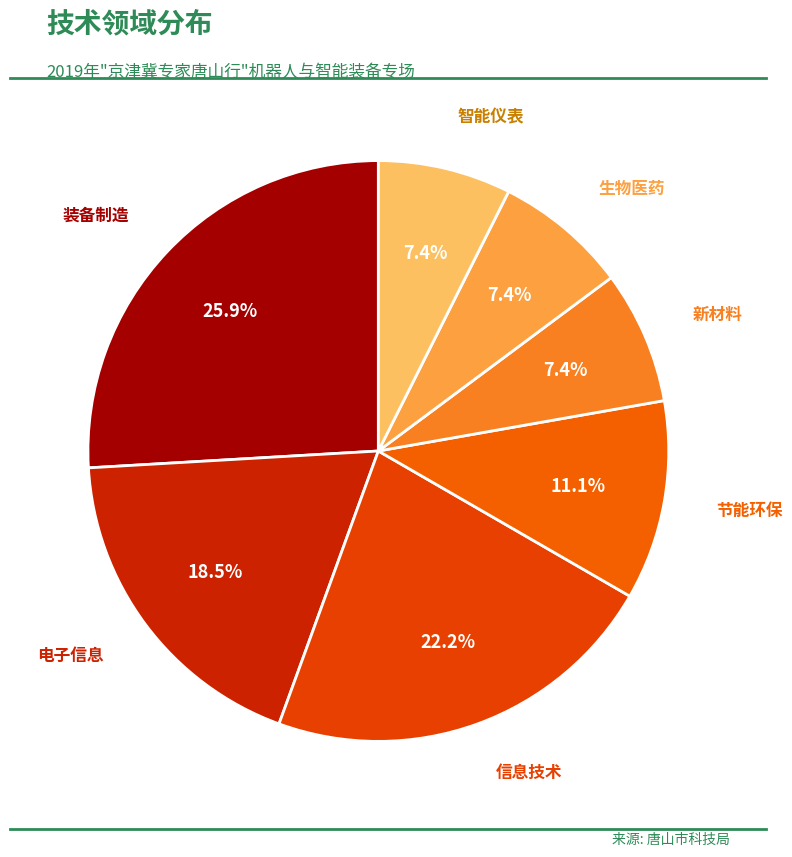

How many segments does this pie chart have?

7